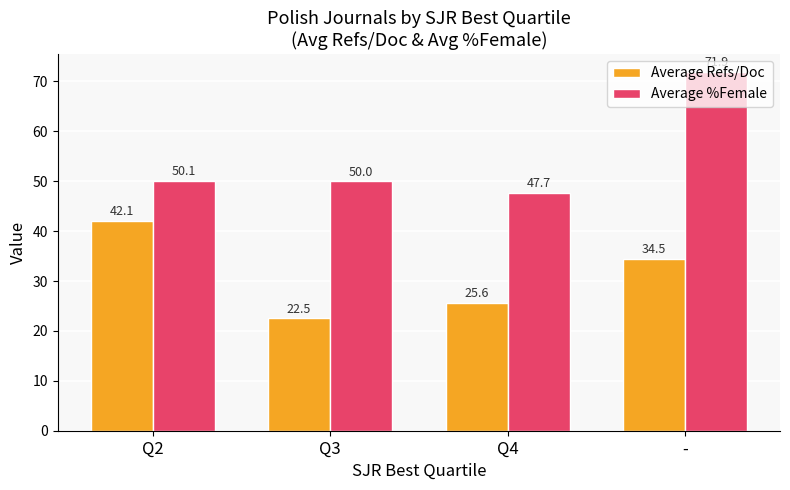

Reading left to right, list all the values displayed in this chart.

Average Refs/Doc: 42.1	22.5	25.6	34.5
Average %Female: 50.1	50.0	47.7	71.9